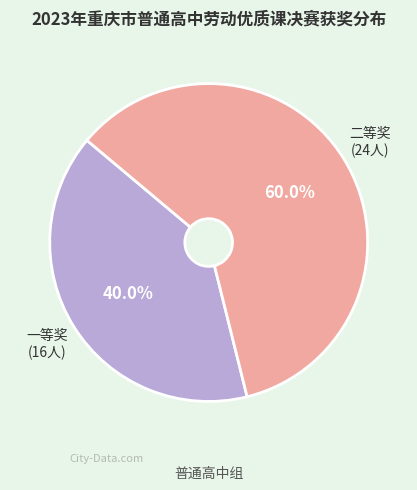

Is there a majority slice in this chart?

Yes